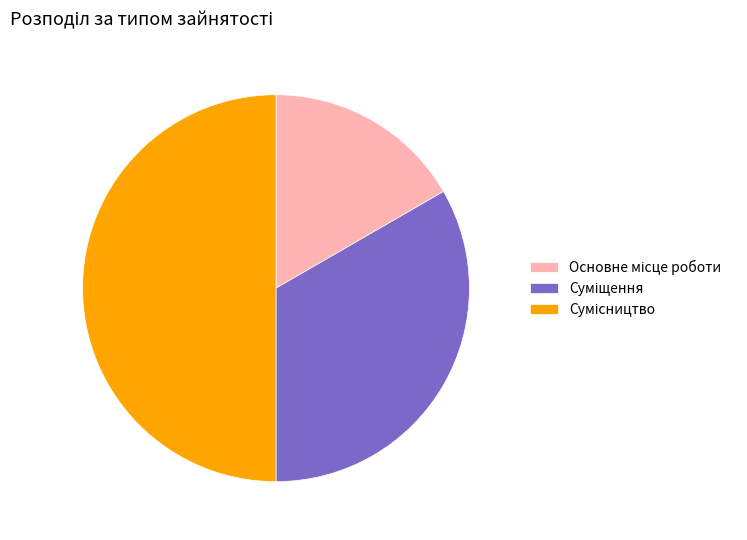

To the nearest percent, what is the combined percentage of Основне місце роботи and Сумісництво?

67%